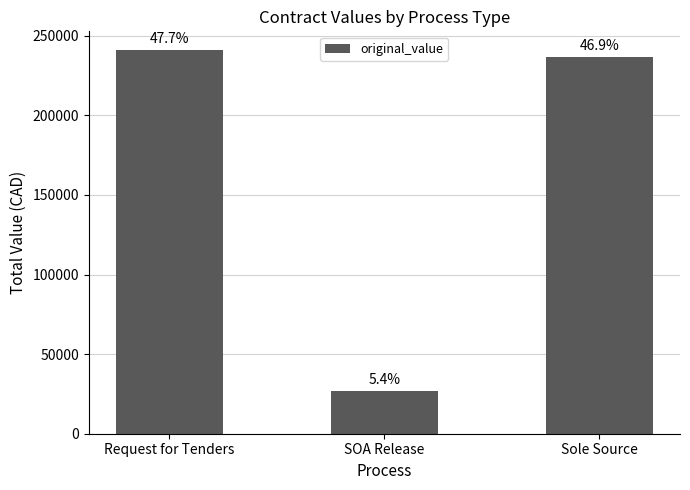

The chart shows a value of 236864.3 at Sole Source. True or false?

True